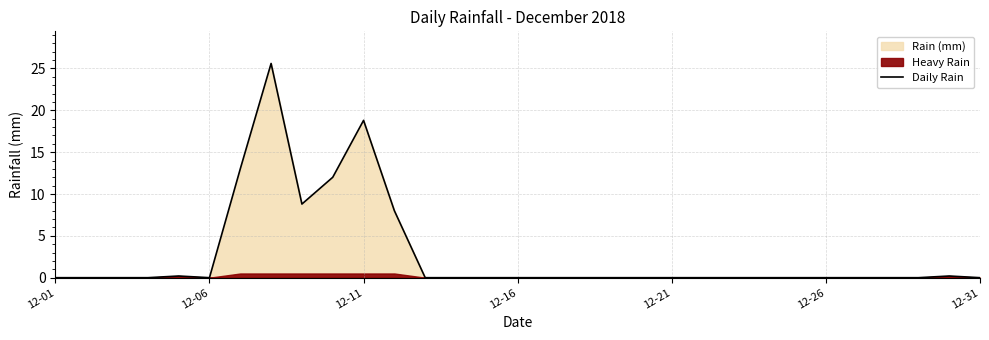

Reading left to right, what are all the values shown in this chart?

0.0	0.0	0.0	0.0	0.2	0.0	13.0	25.6	8.8	12.0	18.8	8.0	0.0	0.0	0.0	0.0	0.0	0.0	0.0	0.0	0.0	0.0	0.0	0.0	0.0	0.0	0.0	0.0	0.0	0.2	0.0